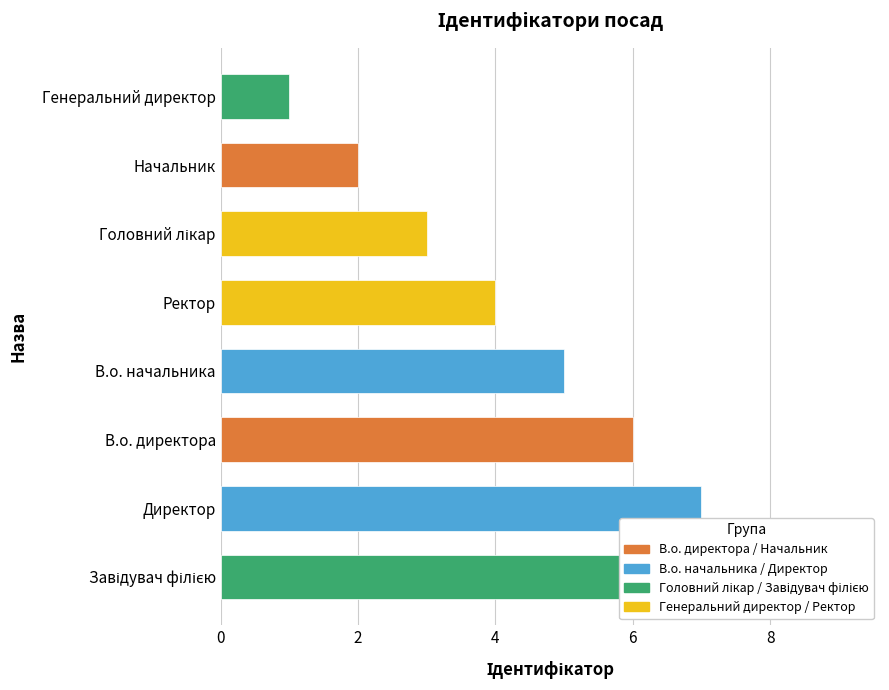

What is the change in value from Завідувач філією to Ректор?

-4